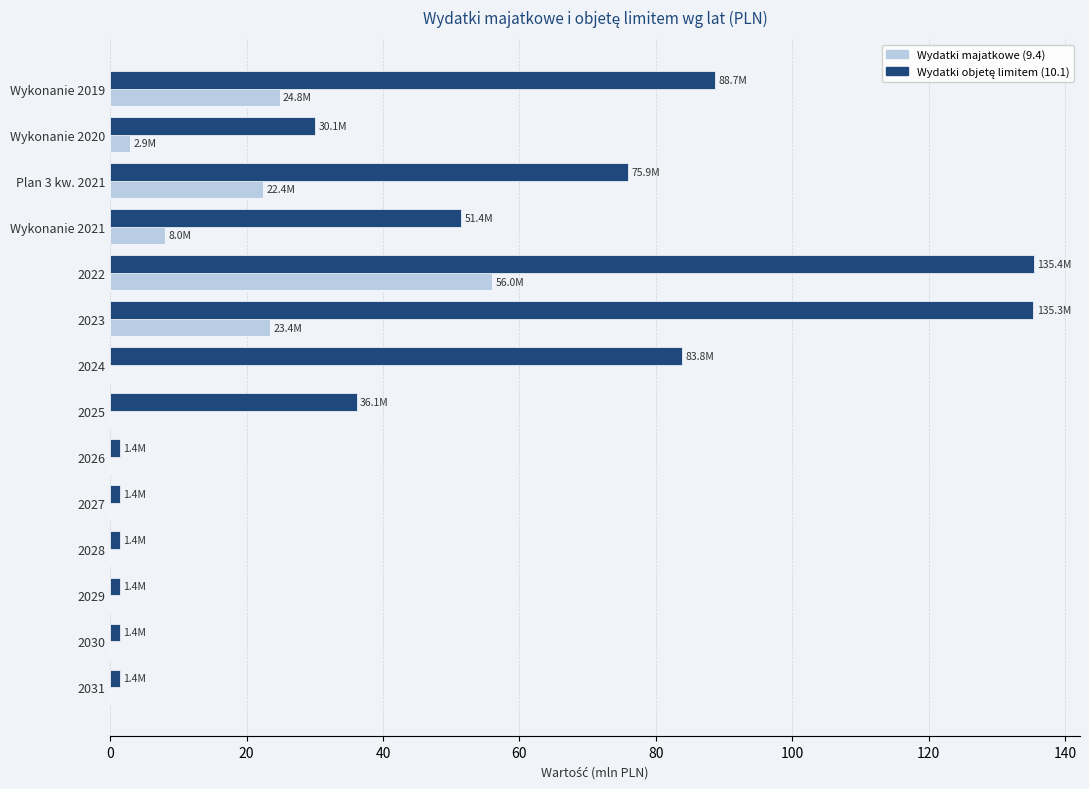

What is the sum of all Wydatki majatkowe (9.4) values?

137.6